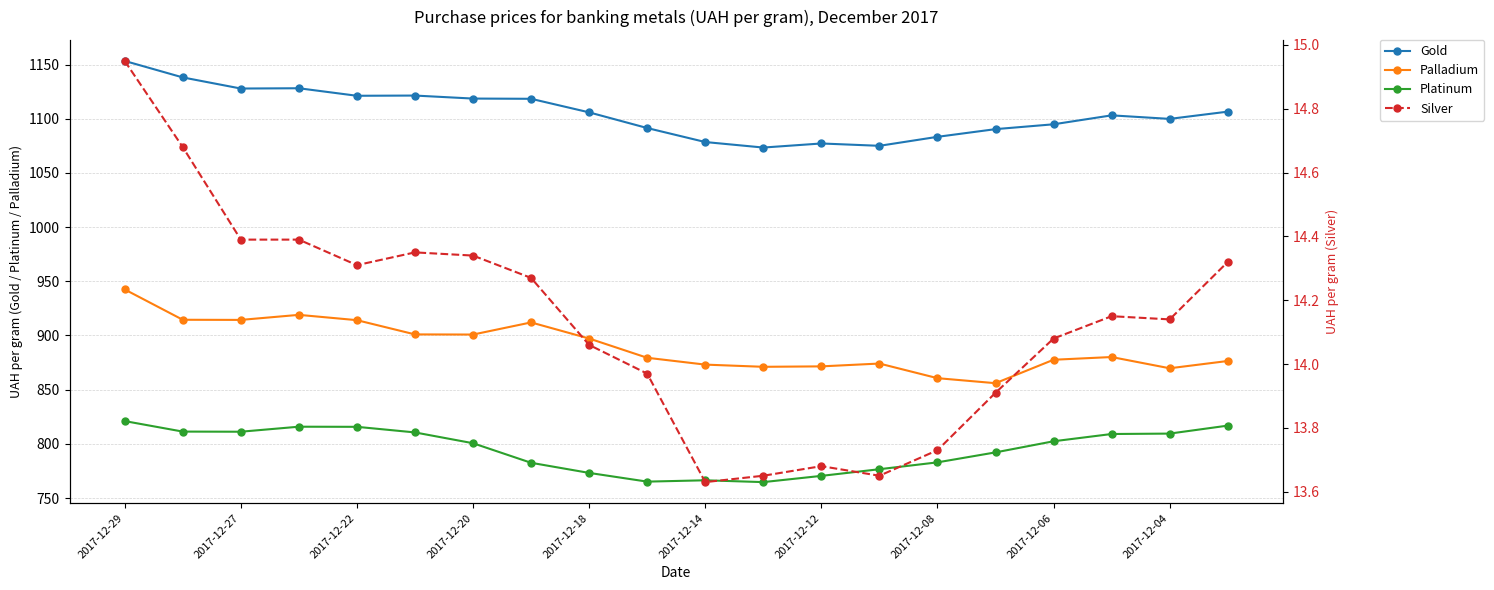

At which label does Gold reach its peak?

2017-12-29